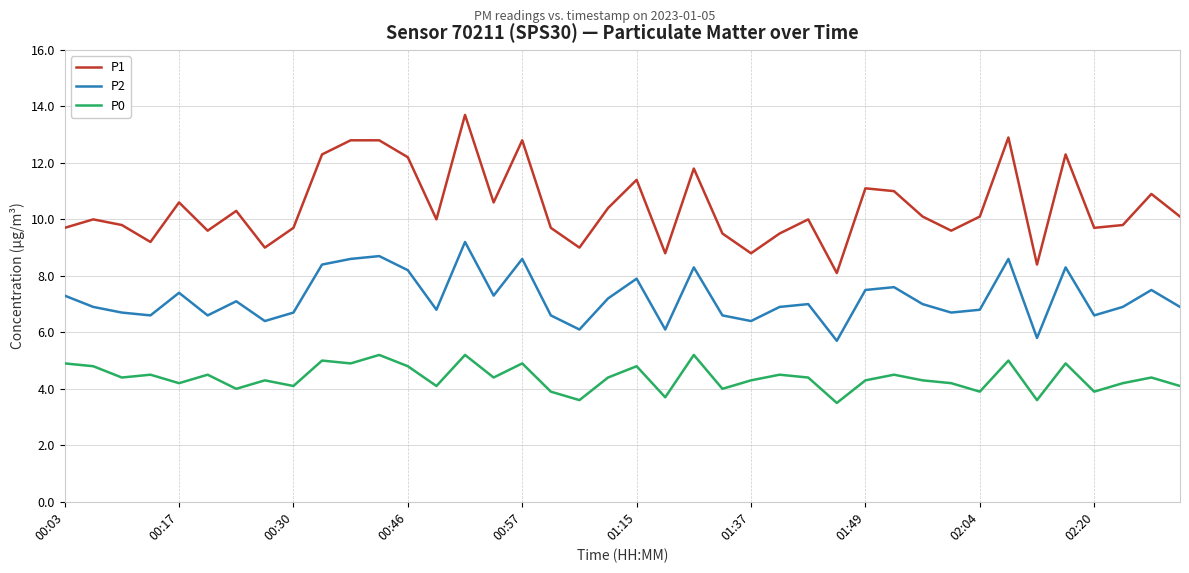

What is the lowest value of the P2 series?

5.7